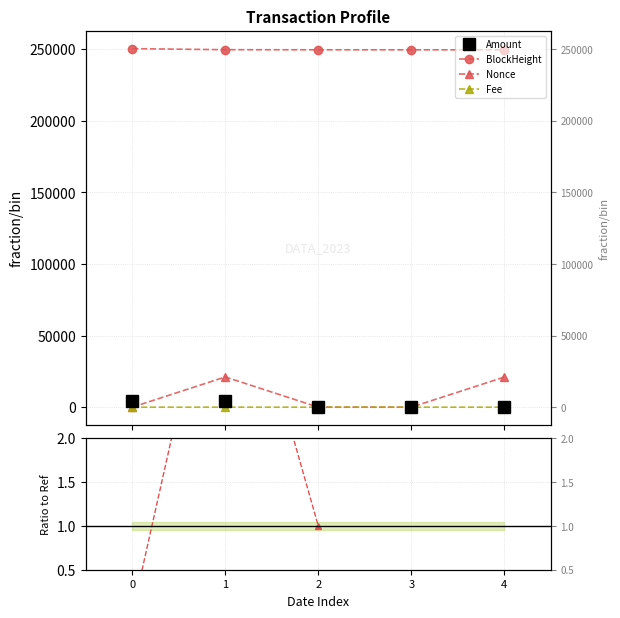

At which category does the chart reach its minimum across all series?

3